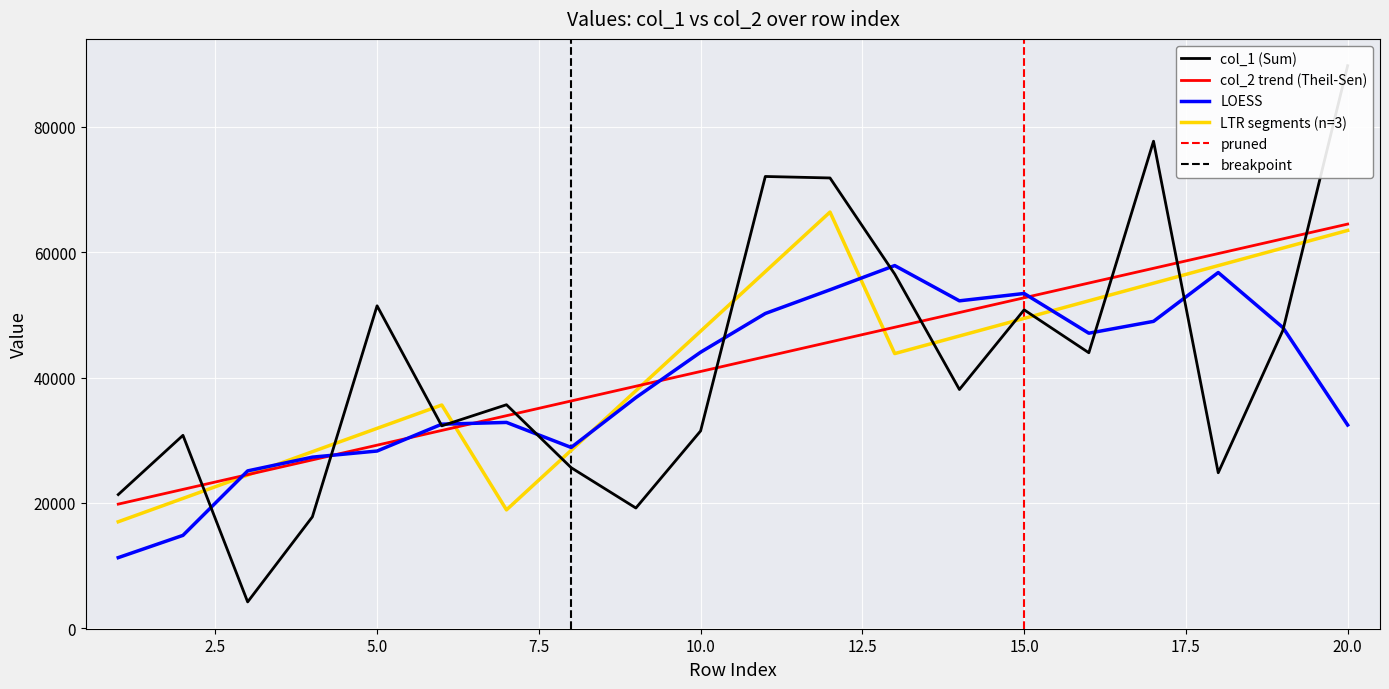

What is the difference between the values at 16 and 20?

45808.0